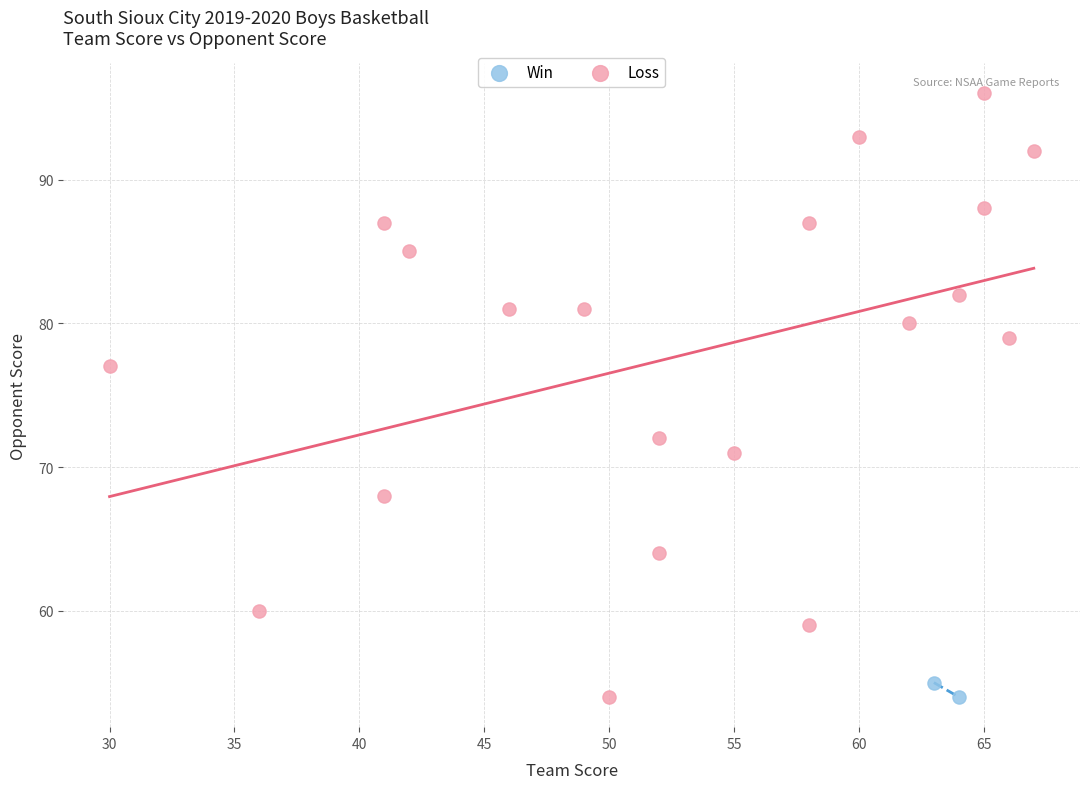

What are all the series names shown in the legend?

Win, Loss